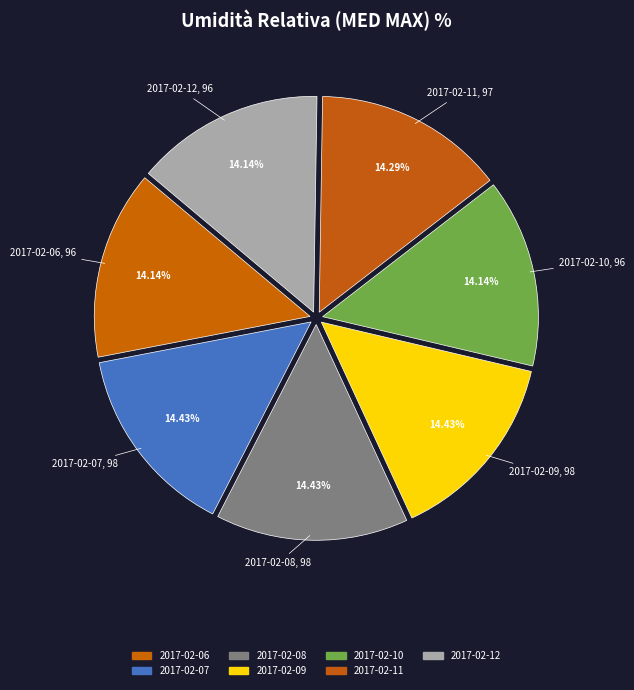

How many slices are in this pie chart?

7